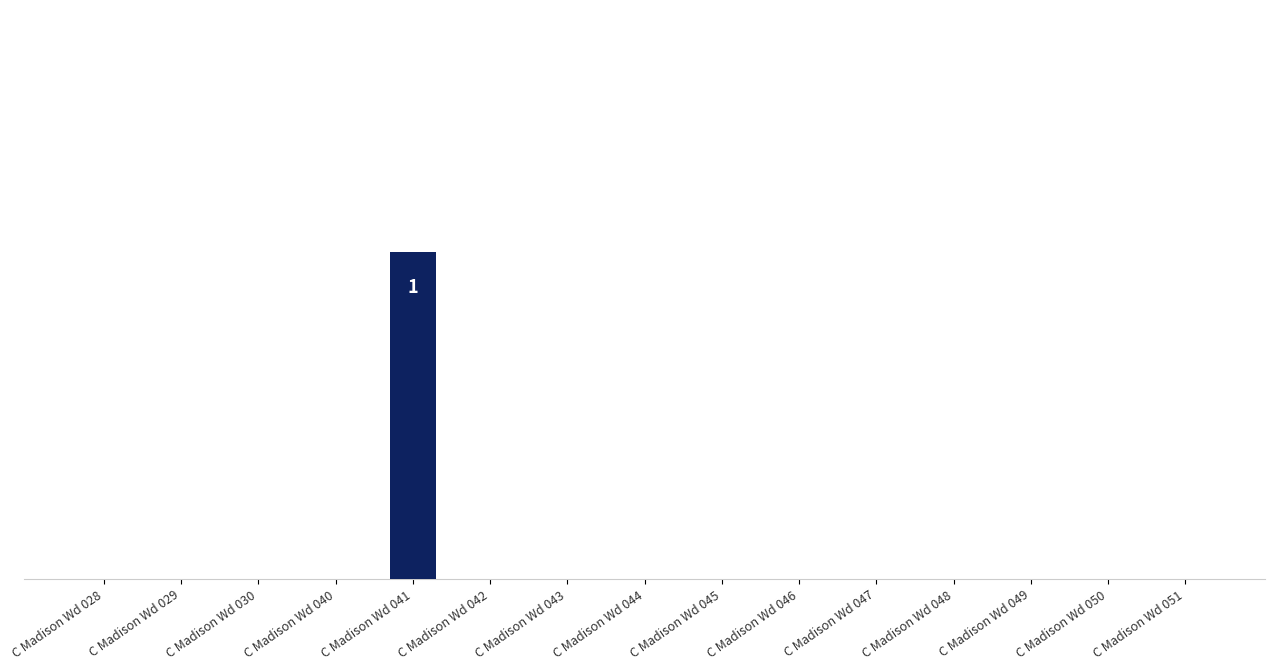

Are the bars horizontal?

No